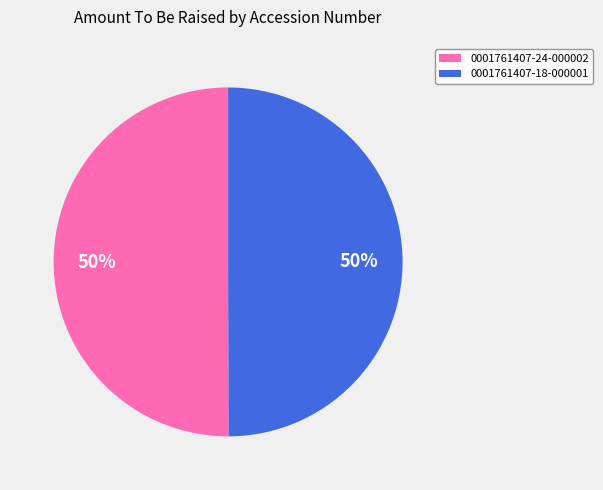

Is the sum of 0001761407-24-000002 and 0001761407-18-000001 greater than half?

Yes